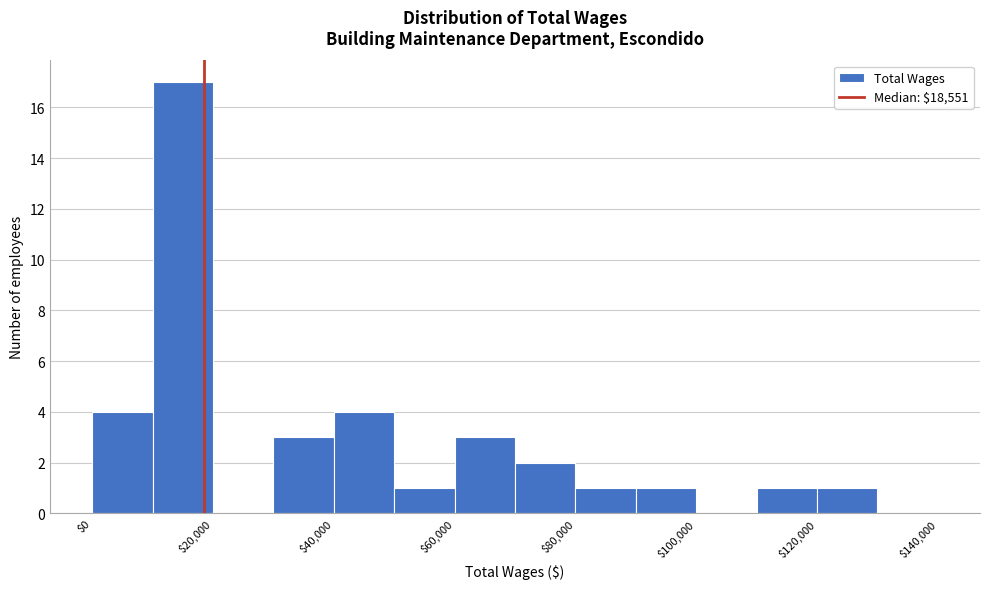

What is the height of the bar covering 10000 to 20000 on the x-axis? The values are not printed on the chart, so give them approximately, as read against the axis.

17